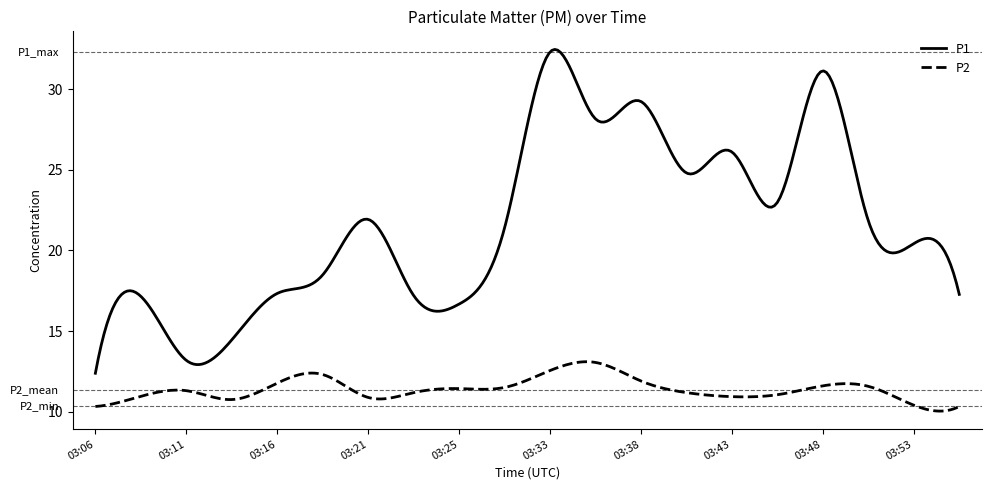

True or false: P1 and P2 cross at least once.

False